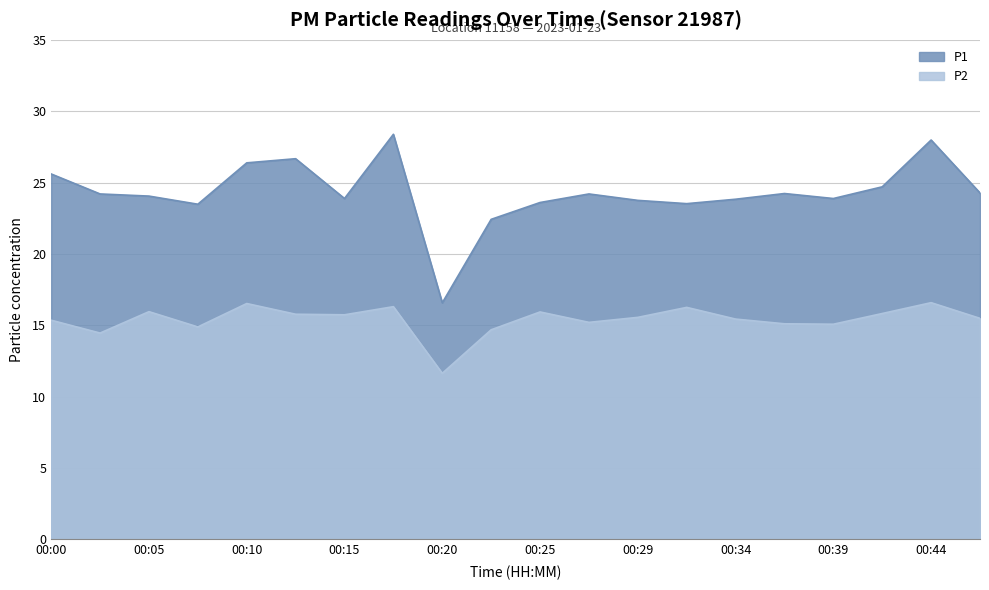

Reading right to left, extract all data points from this chart.

P1: 00:46=24.3	00:44=28.0	00:42=24.7	00:39=23.9	00:37=24.2	00:34=23.8	00:32=23.5	00:29=23.8	00:27=24.2	00:25=23.6	00:22=22.4	00:20=16.6	00:17=28.4	00:15=23.9	00:12=26.7	00:10=26.4	00:07=23.5	00:05=24.1	00:02=24.2	00:00=25.6
P2: 00:46=15.5	00:44=16.6	00:42=15.8	00:39=15.1	00:37=15.1	00:34=15.4	00:32=16.2	00:29=15.6	00:27=15.2	00:25=15.9	00:22=14.7	00:20=11.6	00:17=16.3	00:15=15.7	00:12=15.8	00:10=16.5	00:07=14.9	00:05=15.9	00:02=14.4	00:00=15.3